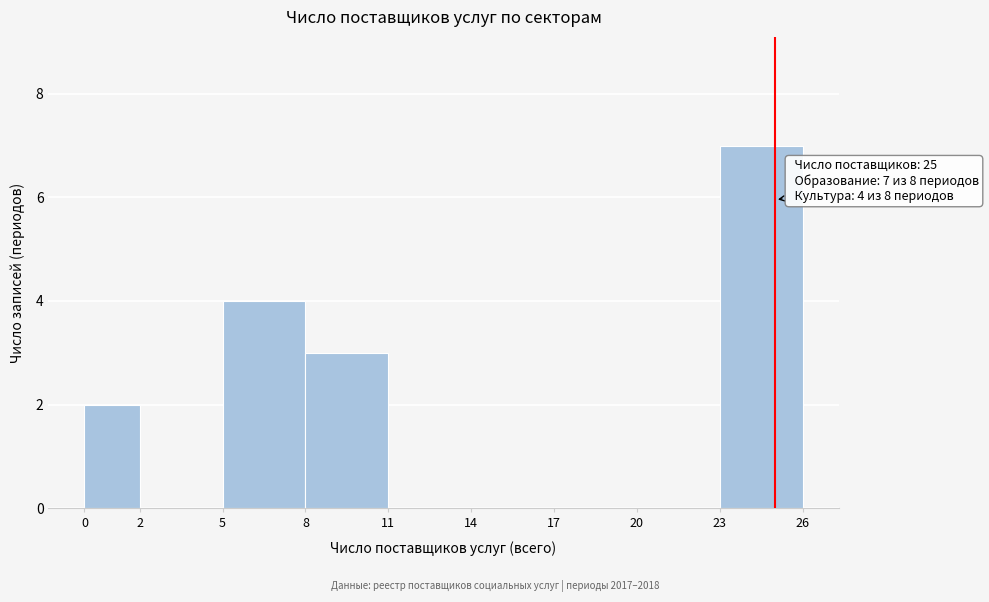

Which range on the x-axis has the tallest bar?

23 to 26